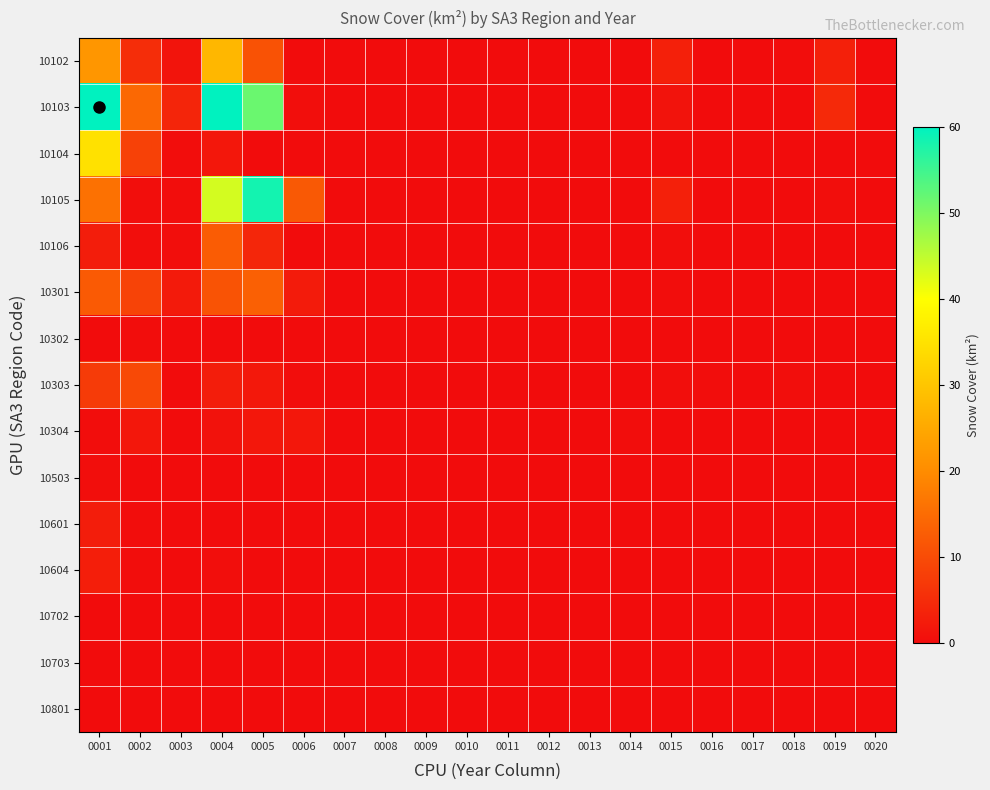

At which category is the sum across all series the highest?

0001